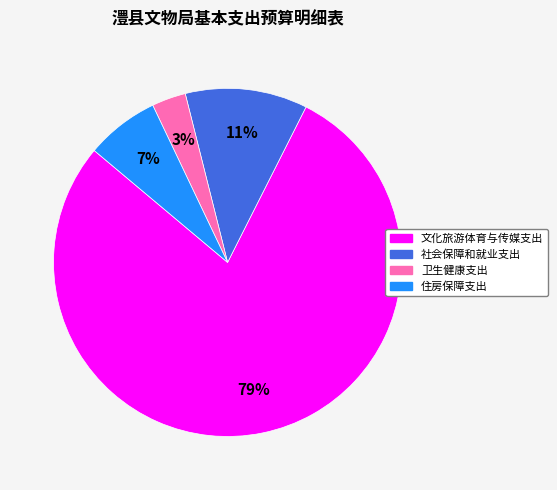

To the nearest percent, what is the average slice percentage?

25%